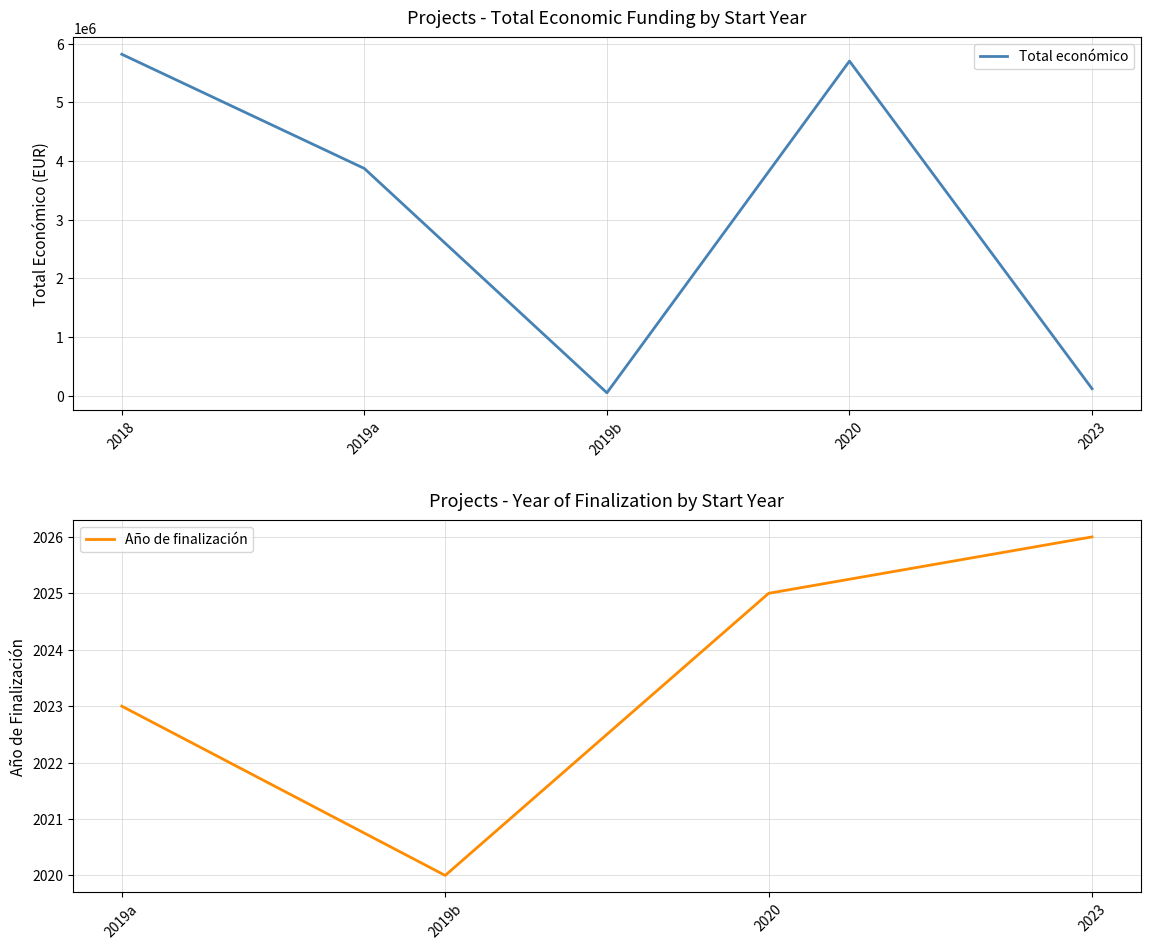

The Año de finalización series shows 1131 at 2019a. True or false?

False